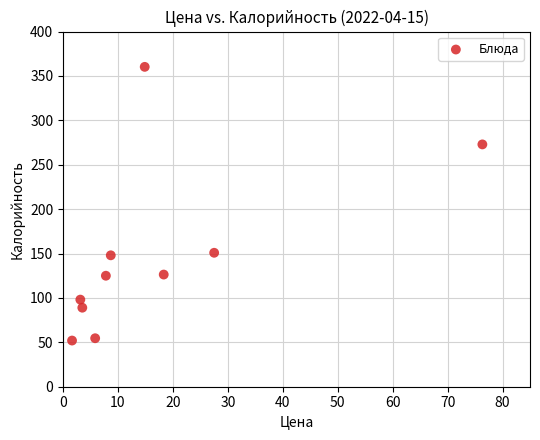

What is the range of X values (max minus min)?

74.7